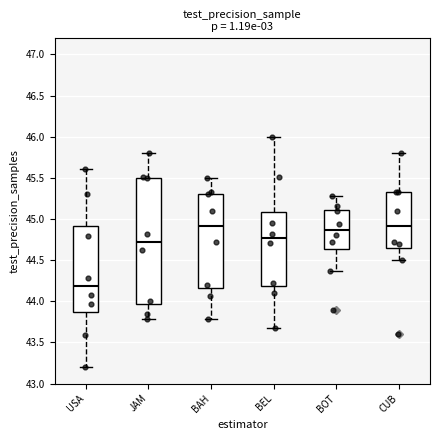

Comparing the boxes themselves (not the whiskers), which one is the tallest?

JAM